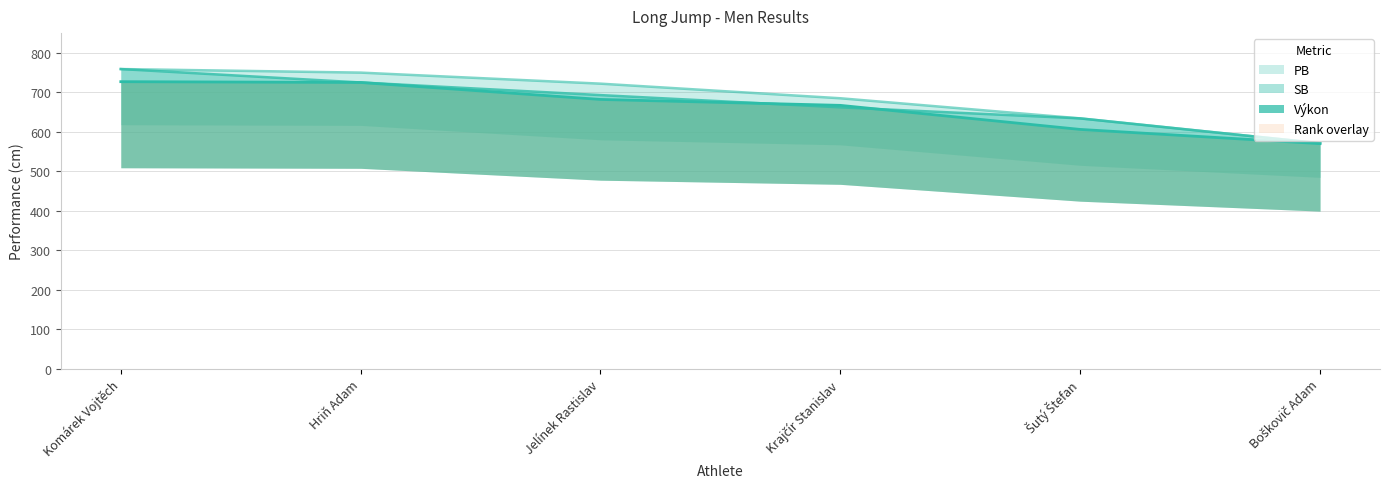

How many values in the Výkon series exceed 682?

2